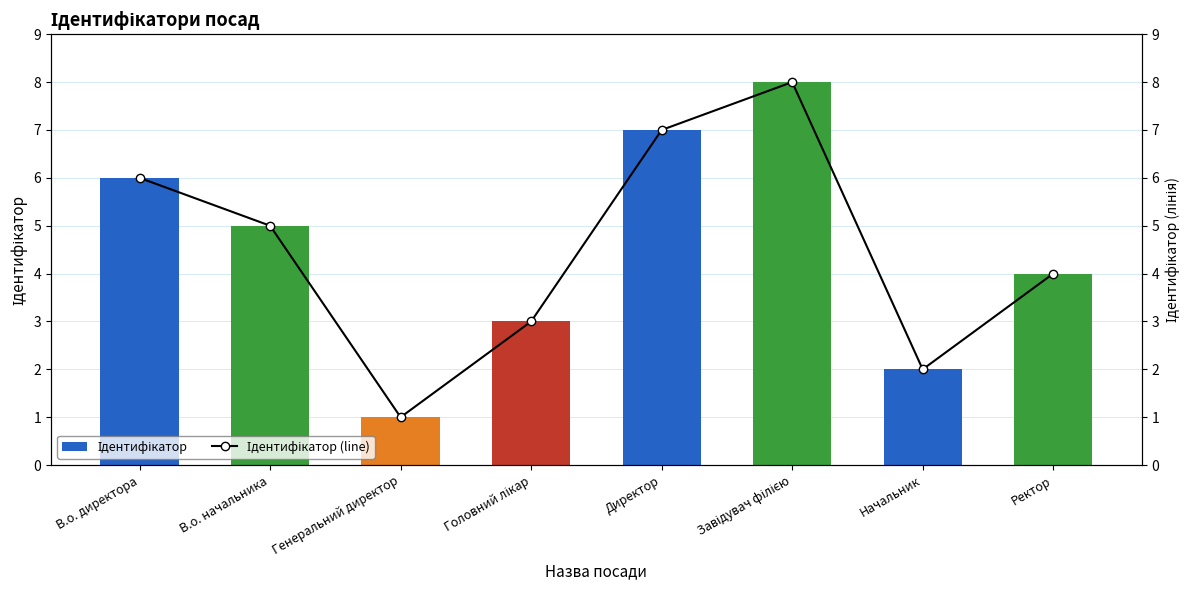

Reading left to right, what are all the values shown in this chart?

Ідентифікатор: В.о. директора=6	В.о. начальника=5	Генеральний директор=1	Головний лікар=3	Директор=7	Завідувач філією=8	Начальник=2	Ректор=4
Ідентифікатор (line): В.о. директора=6	В.о. начальника=5	Генеральний директор=1	Головний лікар=3	Директор=7	Завідувач філією=8	Начальник=2	Ректор=4